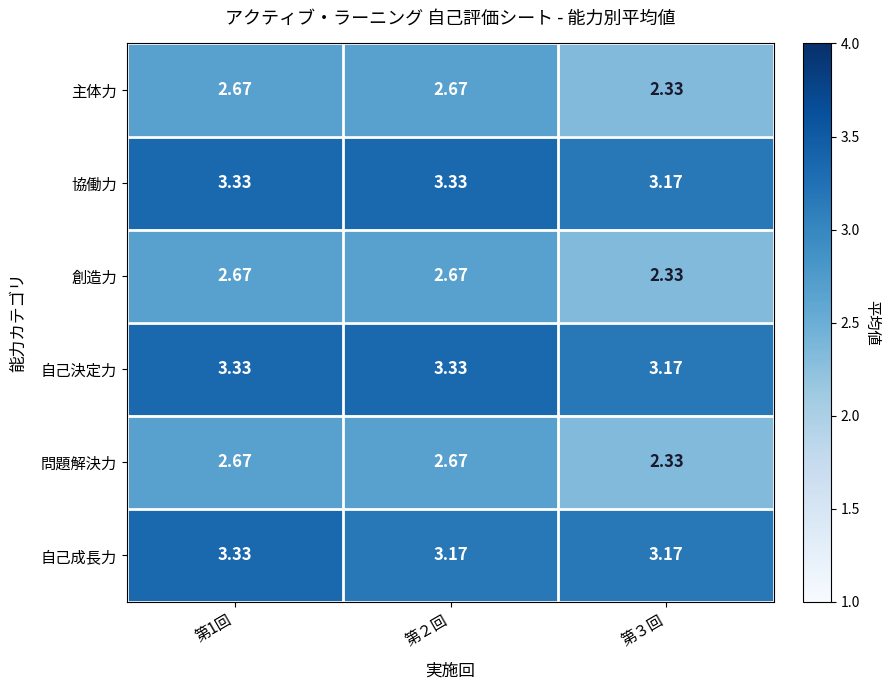

Is the value of 創造力 at 第２回 greater than the value of 協働力 at 第1回?

No